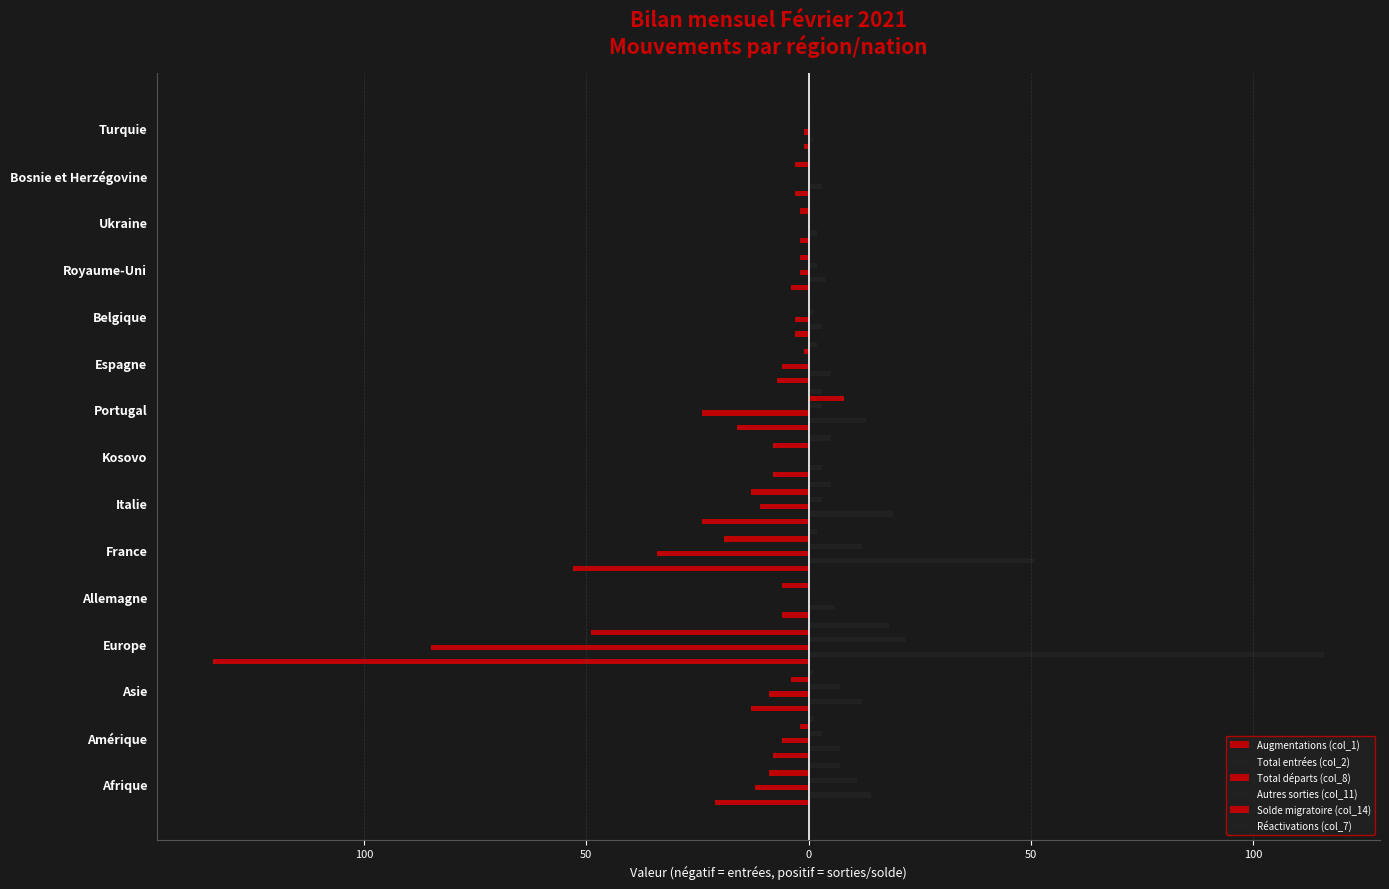

Are the bars horizontal?

Yes